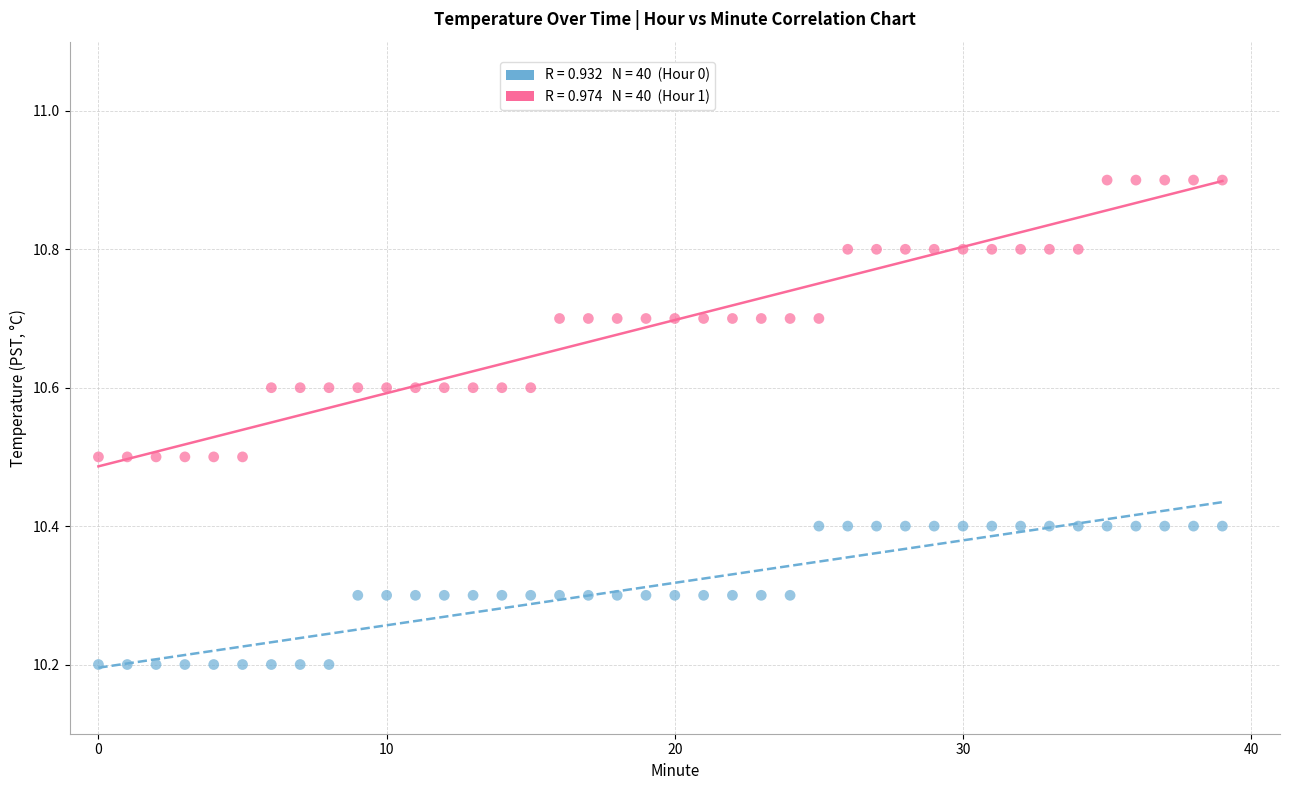

Across all data points, what is the range of Y values (max minus min)?

0.7